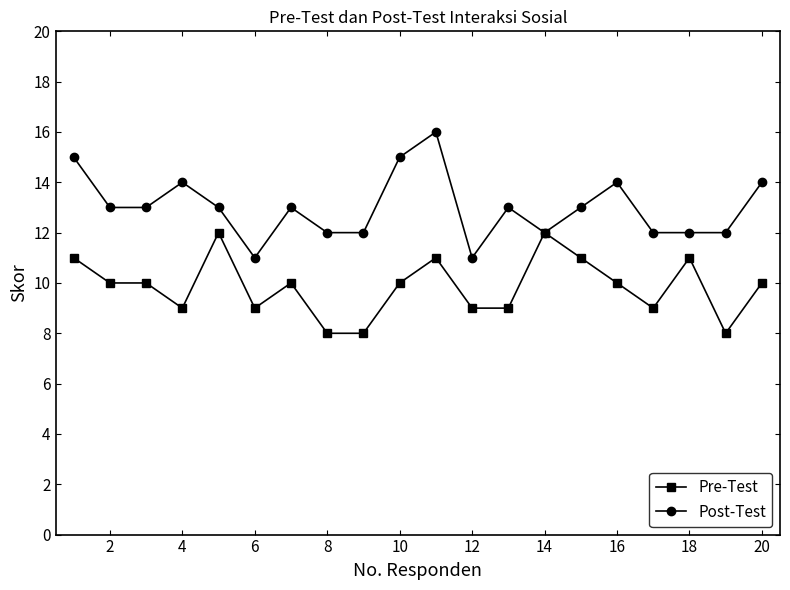

What is the maximum value shown in the chart?

16